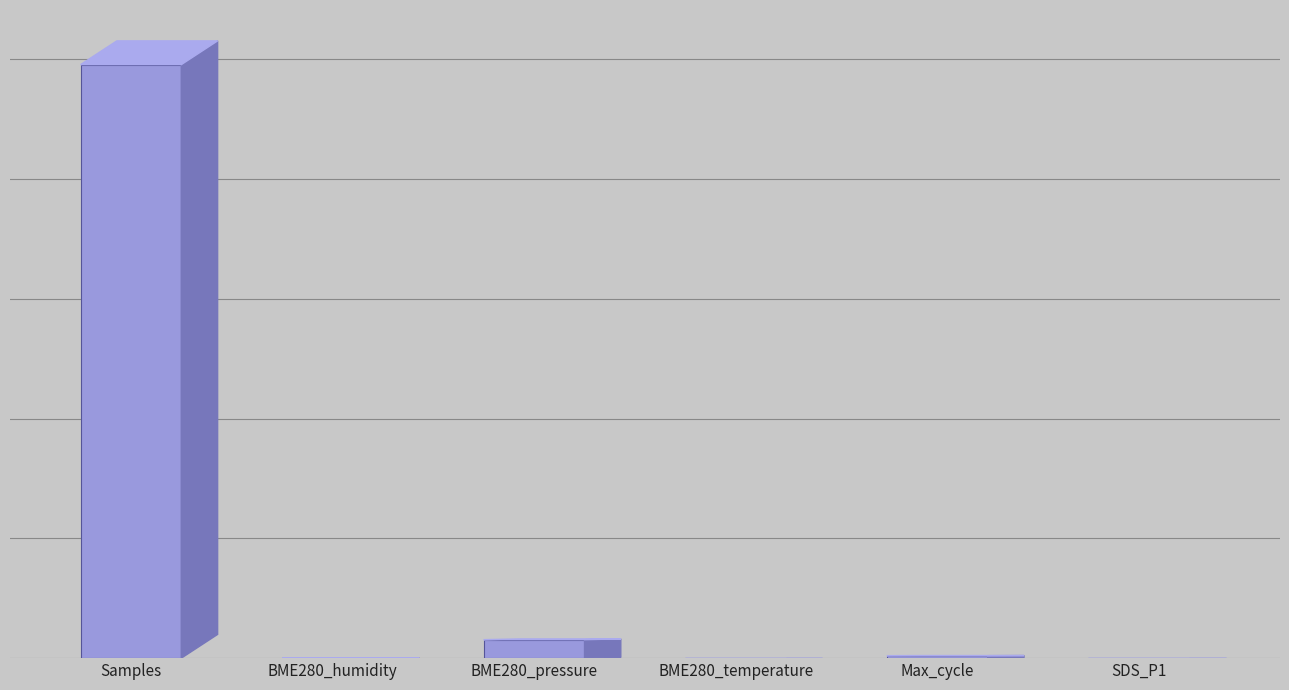

Are the bars horizontal?

No